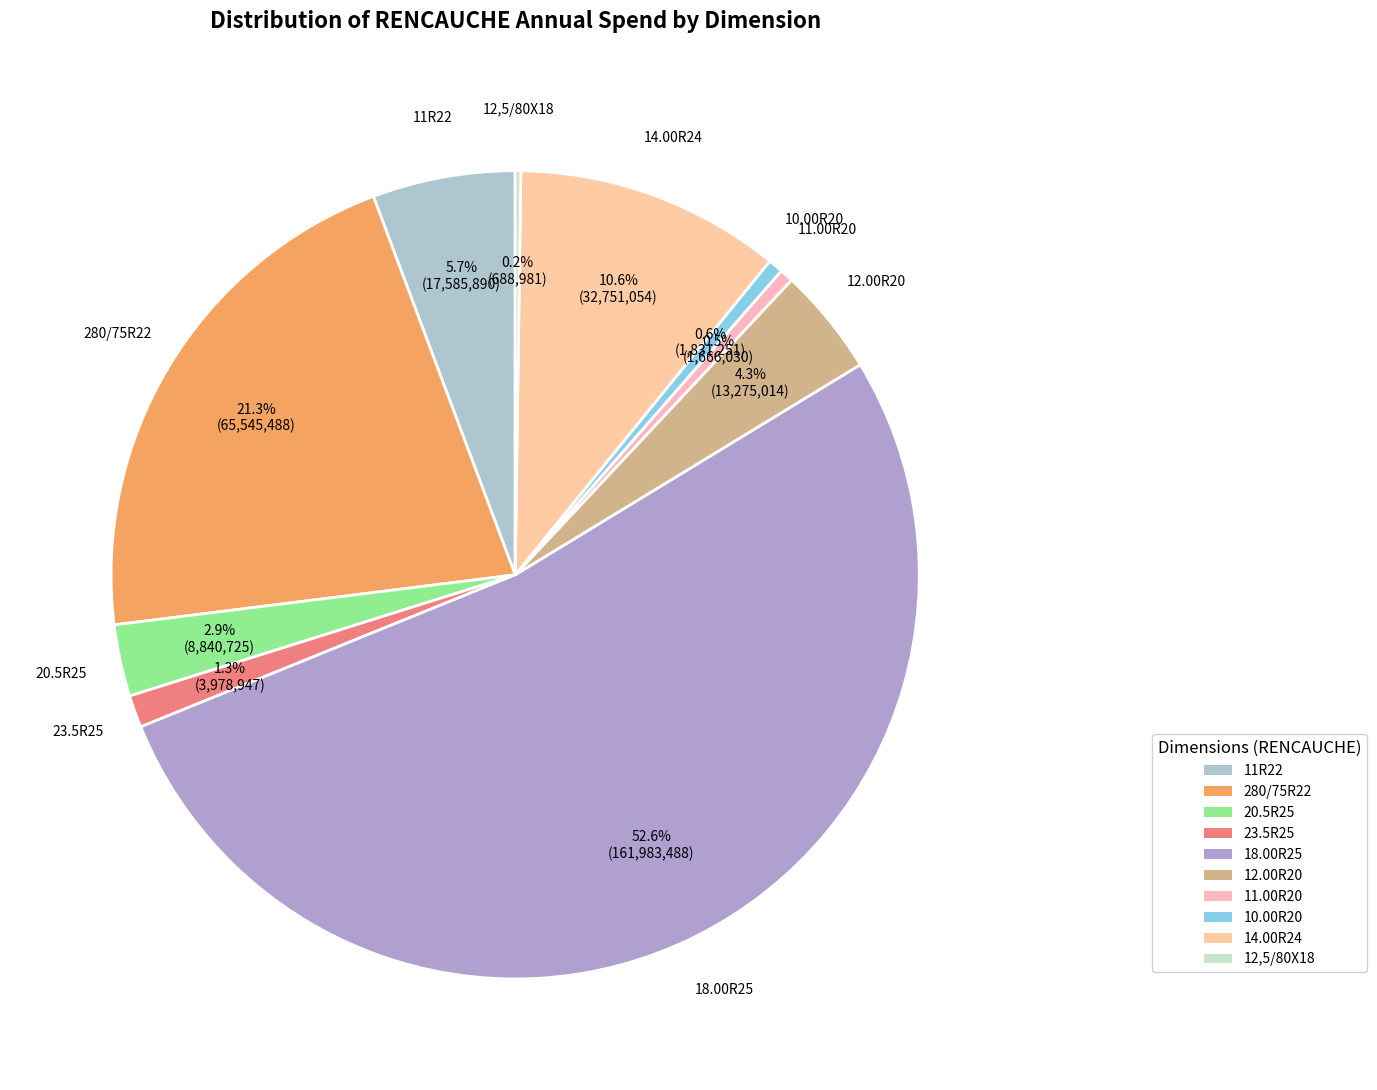

Approximately how many times larger is the value at 18.00R25 compared to 10.00R20?

88.5